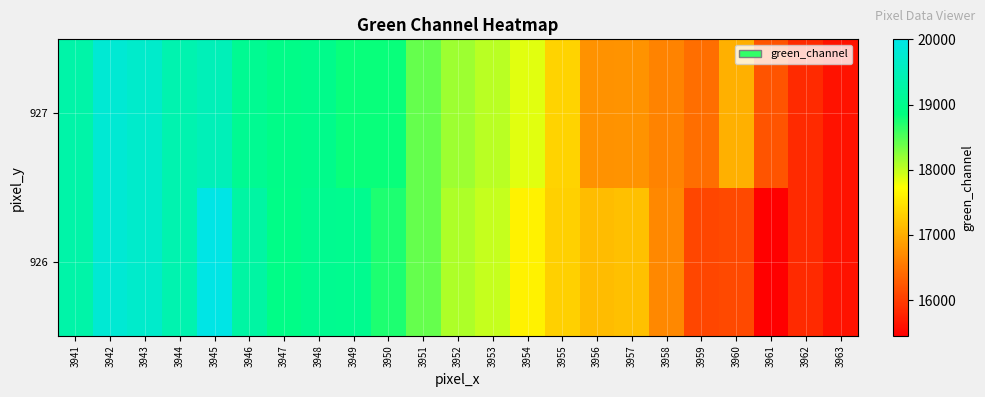

At how many categories does at least one series exceed 17359?

14